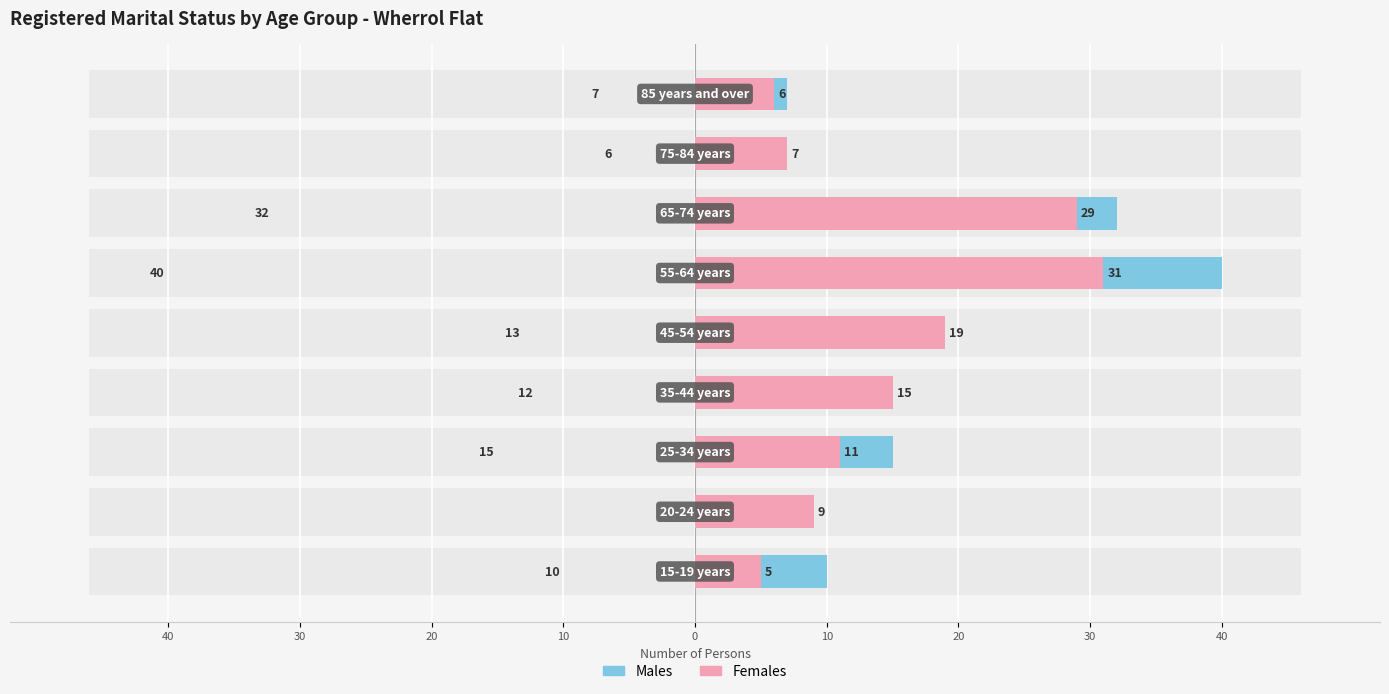

Is it true that Females equals 7 at 10?

False